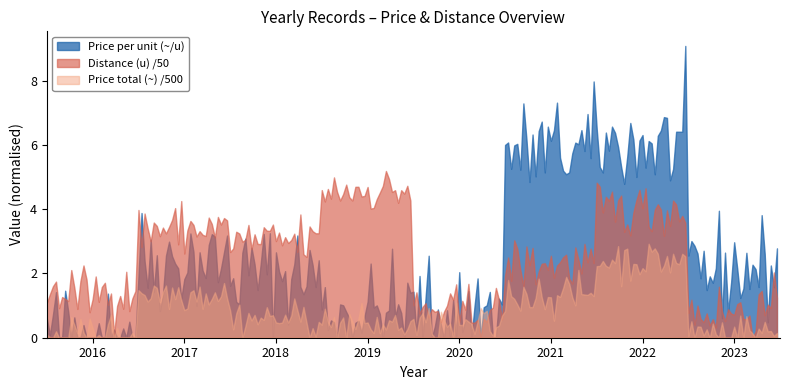

What is the sum of all Price total (~) values?

3402.0